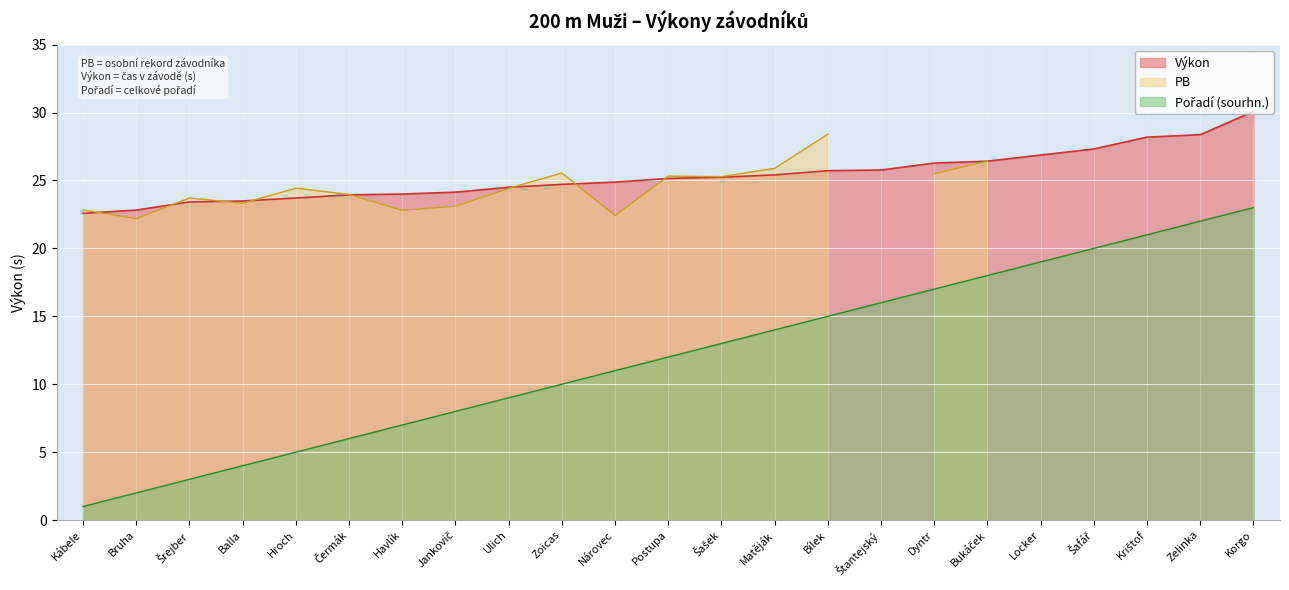

How many values in the Výkon series exceed 25?

12